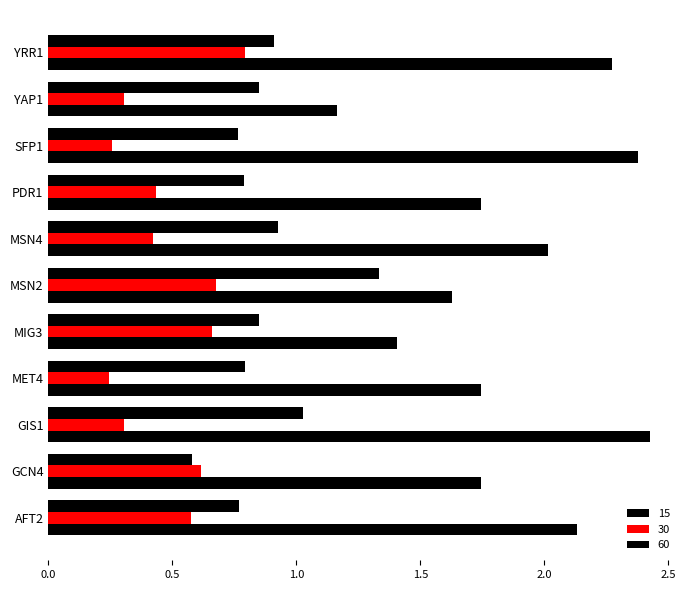

What is the highest value of the 60 series?

1.3